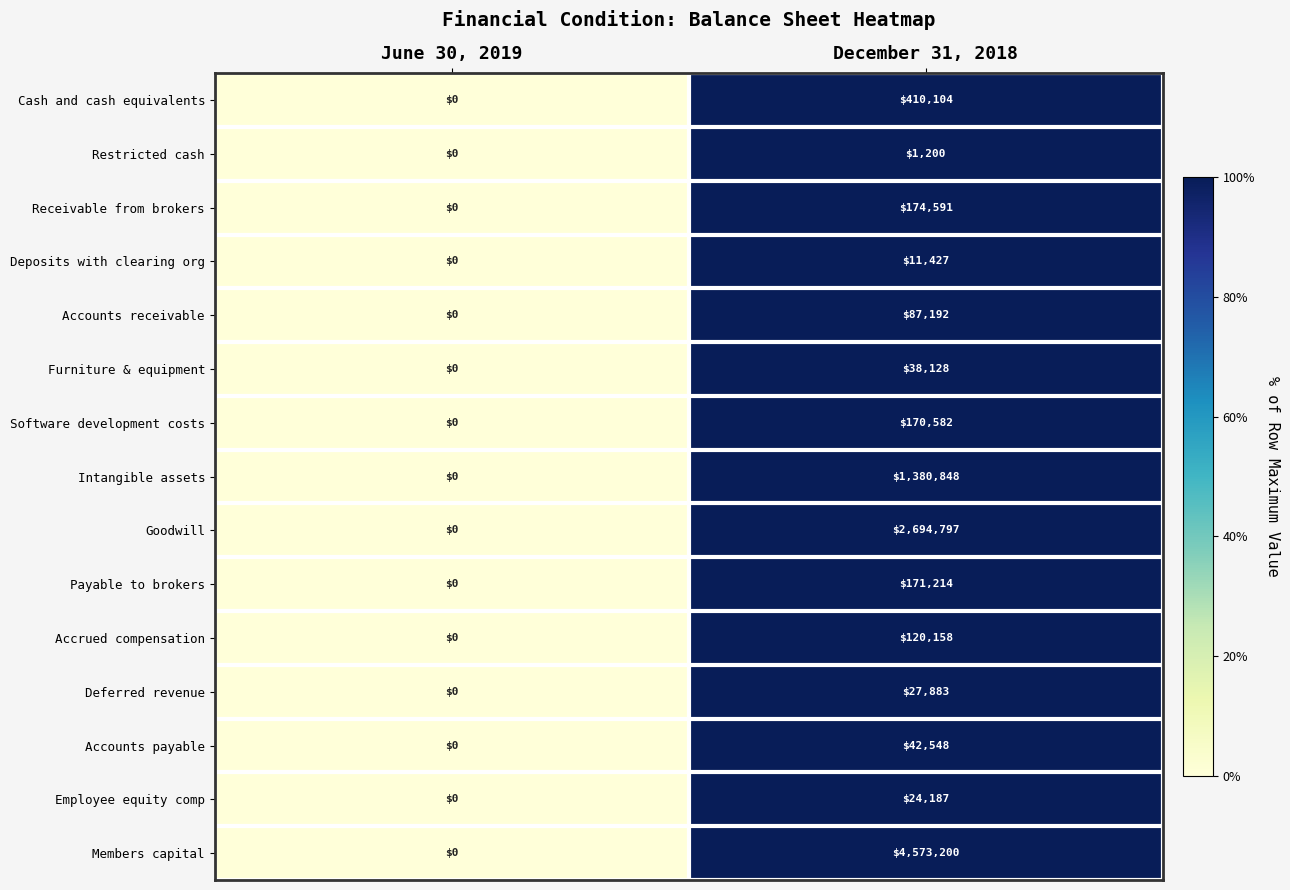

Is it true that Furniture & equipment equals 0 at June 30, 2019?

True